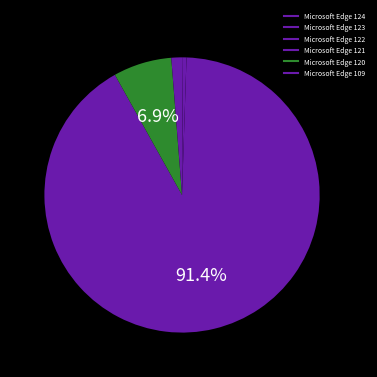

Which category has the smallest portion of the pie?

Microsoft Edge 124